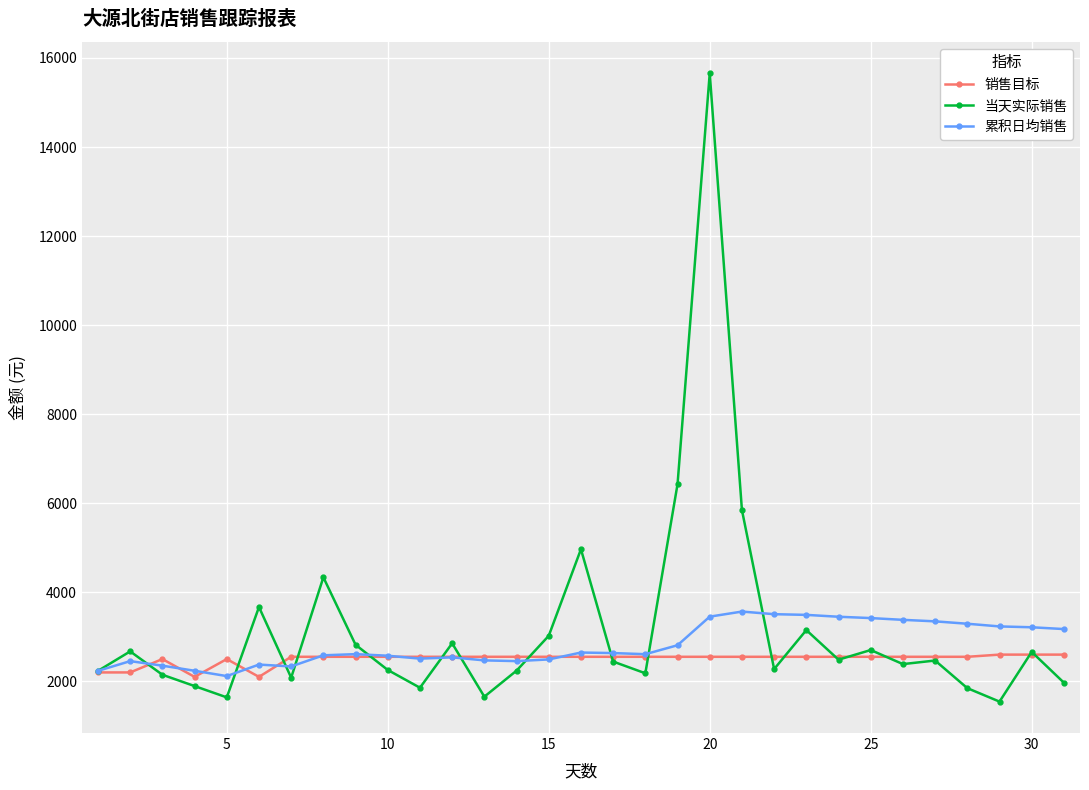

Rank the series by their maximum value, from highest to lowest.

当天实际销售, 累积日均销售, 销售目标